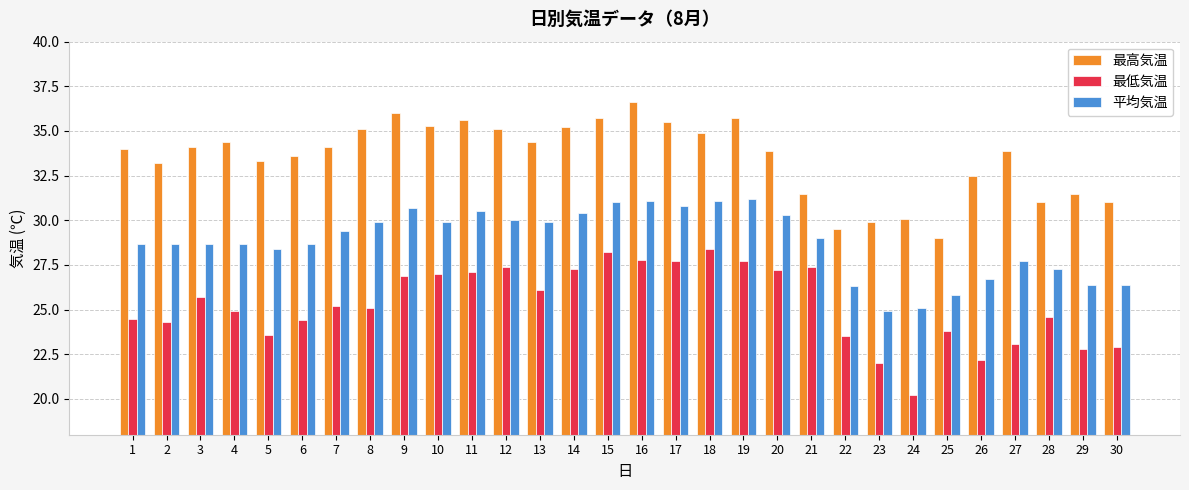

At which category is the sum across all series the highest?

16